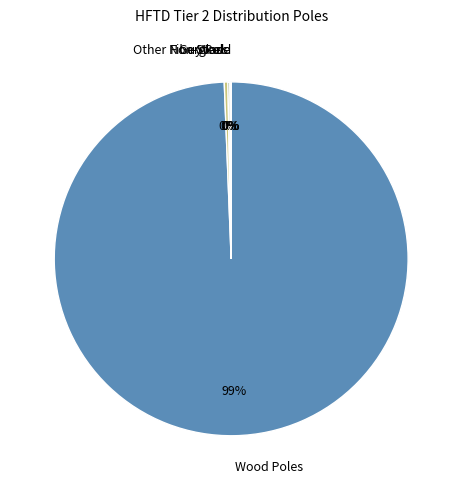

Is it true that Steel is 14% of the pie?

False